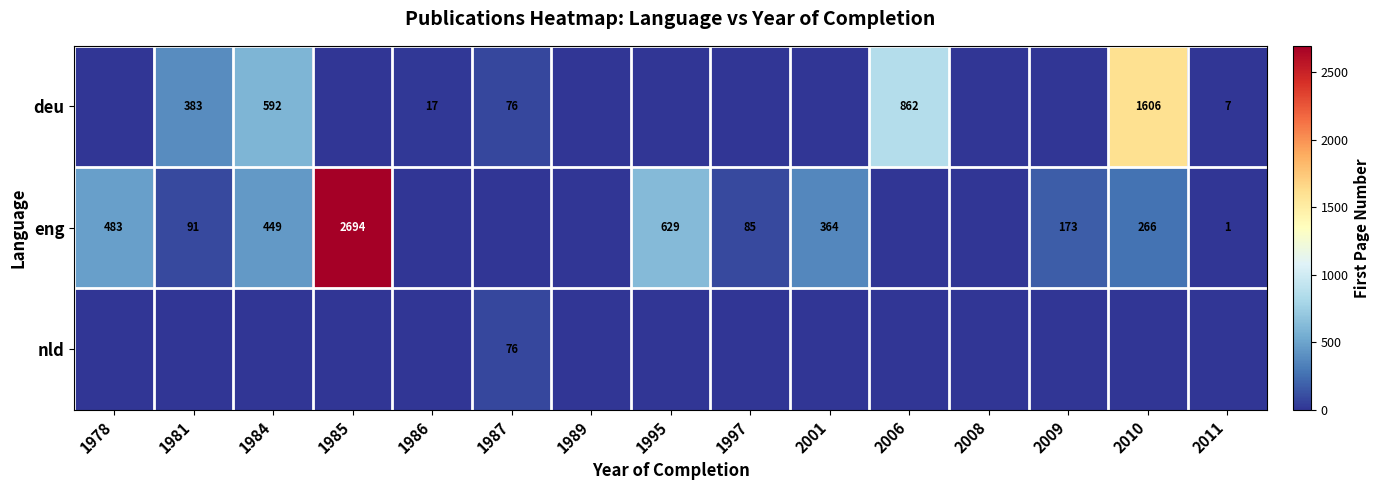

Which has a higher value, 2011 or 1989?

2011